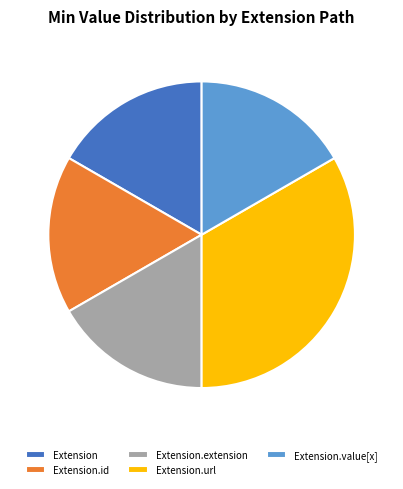

The Extension.id slice represents 17% of the pie. True or false?

True